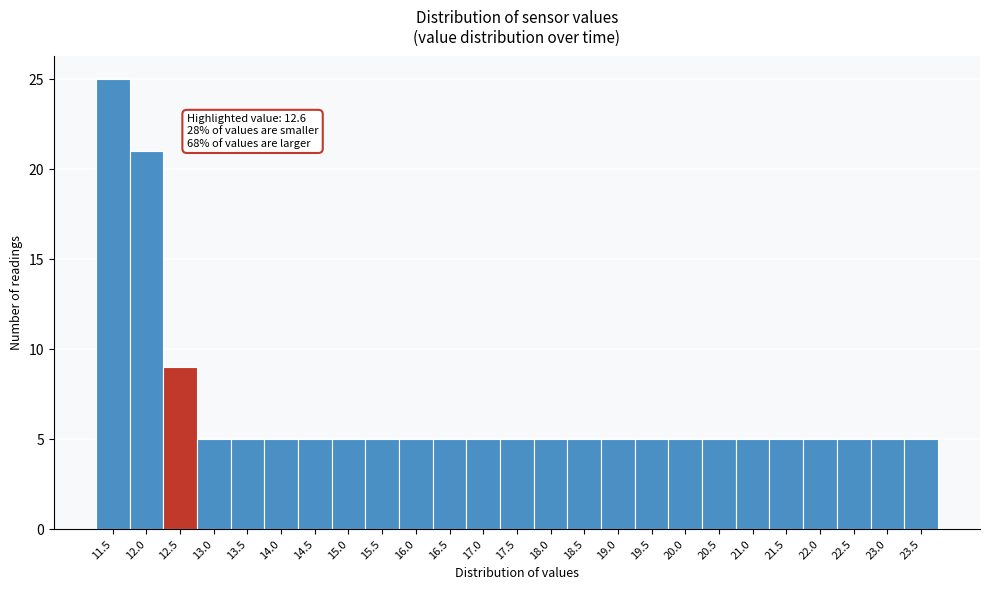

Reading left to right, what are all the values shown in this chart?

11.5=25	12.0=21	12.5=9	13.0=5	13.5=5	14.0=5	14.5=5	15.0=5	15.5=5	16.0=5	16.5=5	17.0=5	17.5=5	18.0=5	18.5=5	19.0=5	19.5=5	20.0=5	20.5=5	21.0=5	21.5=5	22.0=5	22.5=5	23.0=5	23.5=5